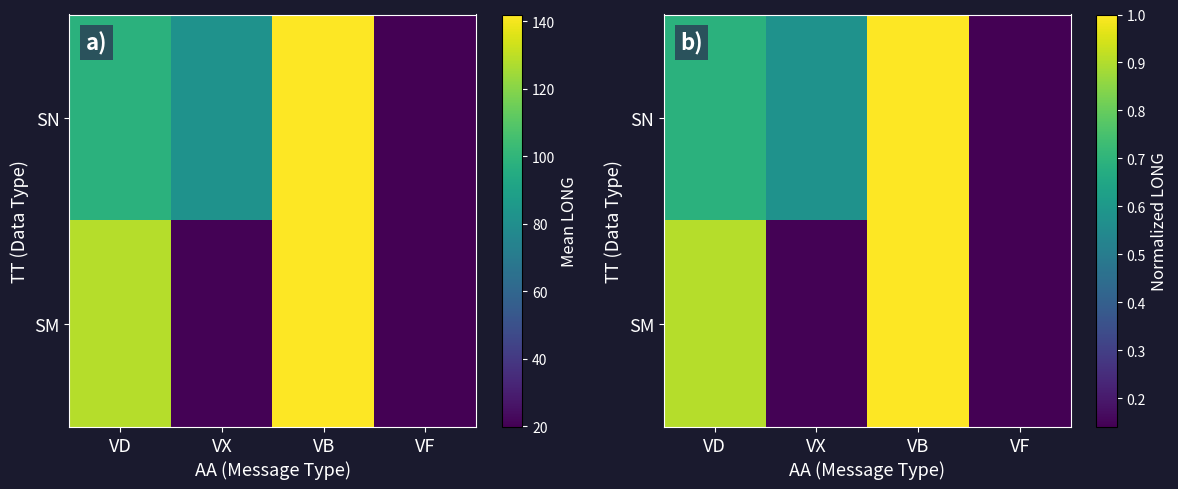

Count the SM values in the range 0 to 1.

4